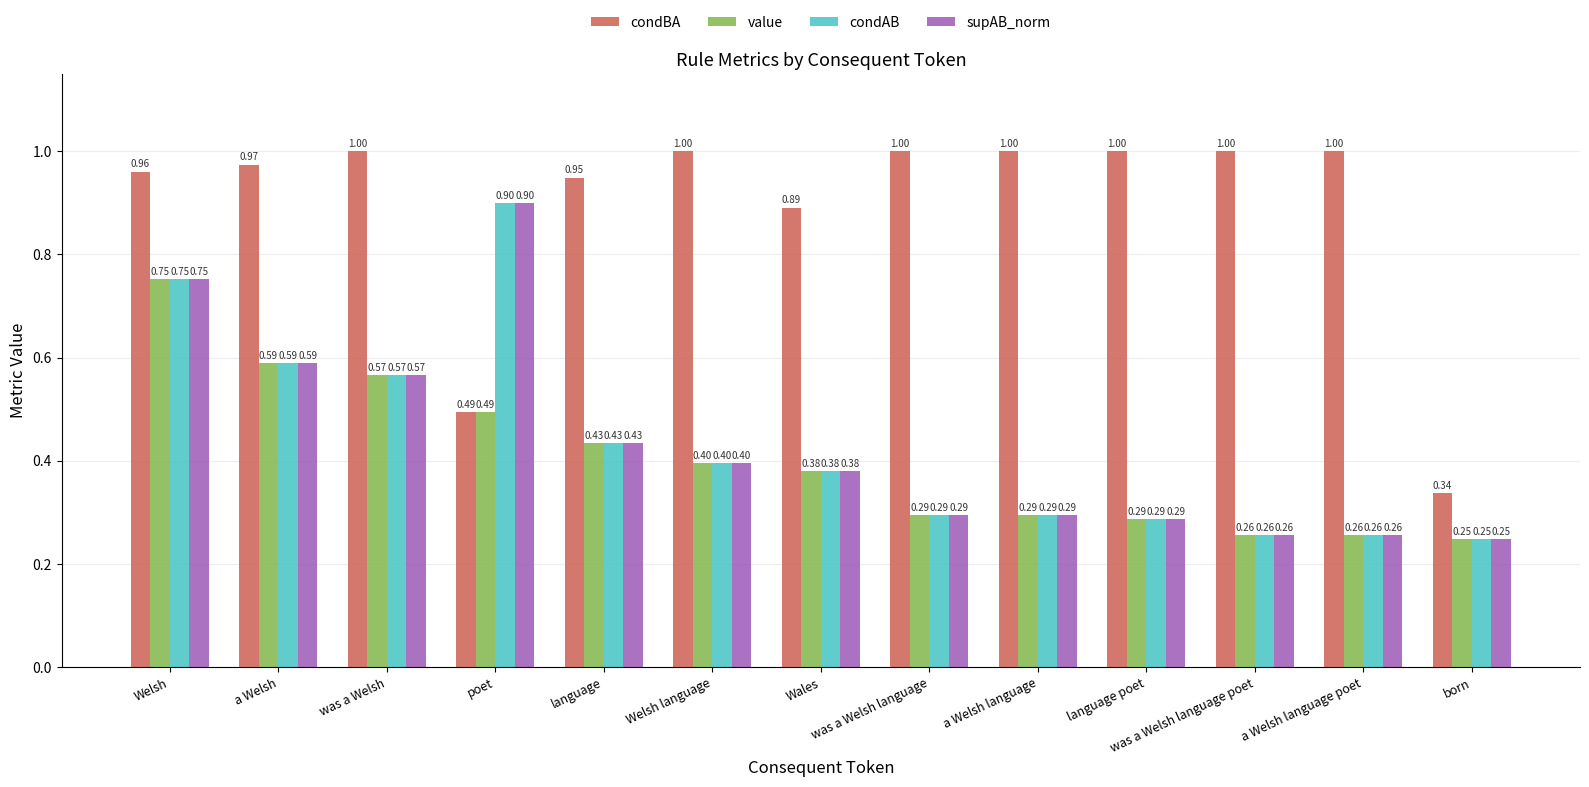

Does the chart contain any negative values?

No